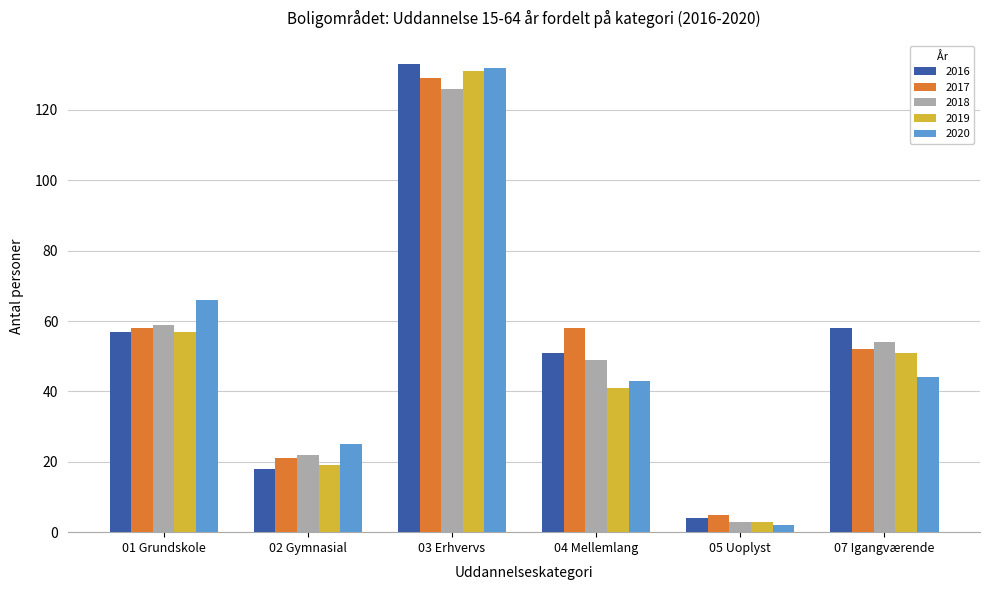

List the labels in order of 2019 value, largest first.

03 Erhvervs, 01 Grundskole, 07 Igangværende, 04 Mellemlang, 02 Gymnasial, 05 Uoplyst